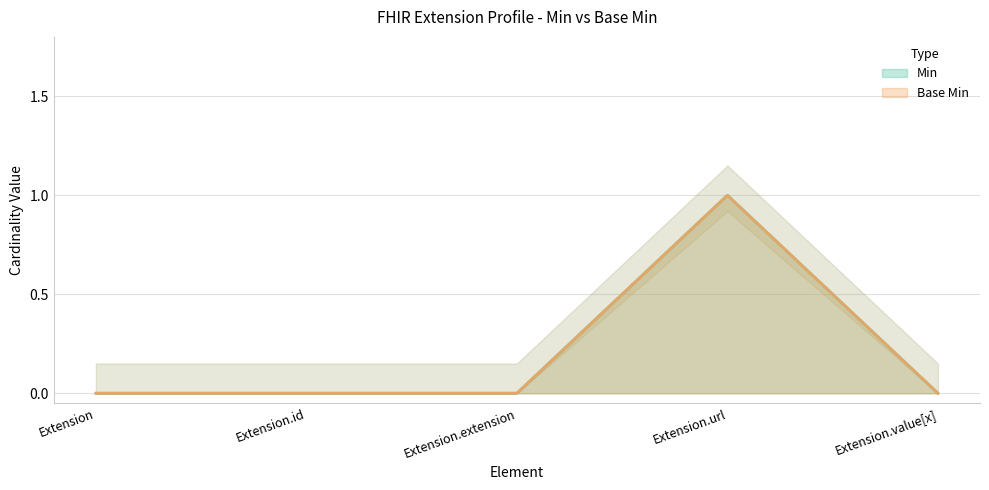

Rank the series at Extension from lowest to highest value.

Min, Base Min